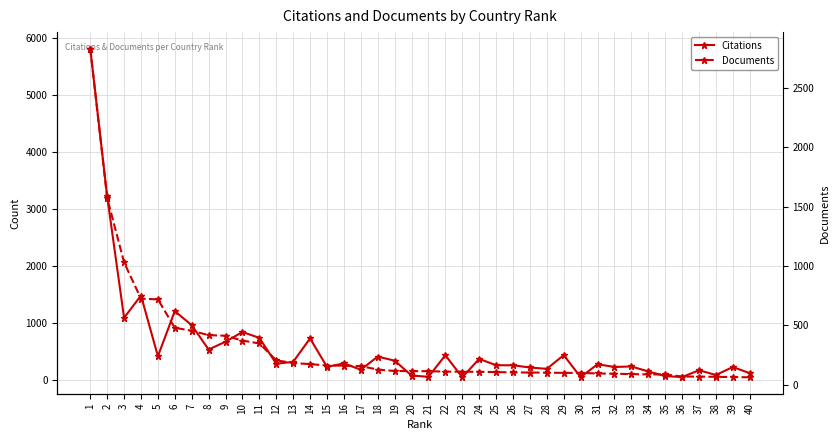

At how many categories does at least one series exceed 5441?

1